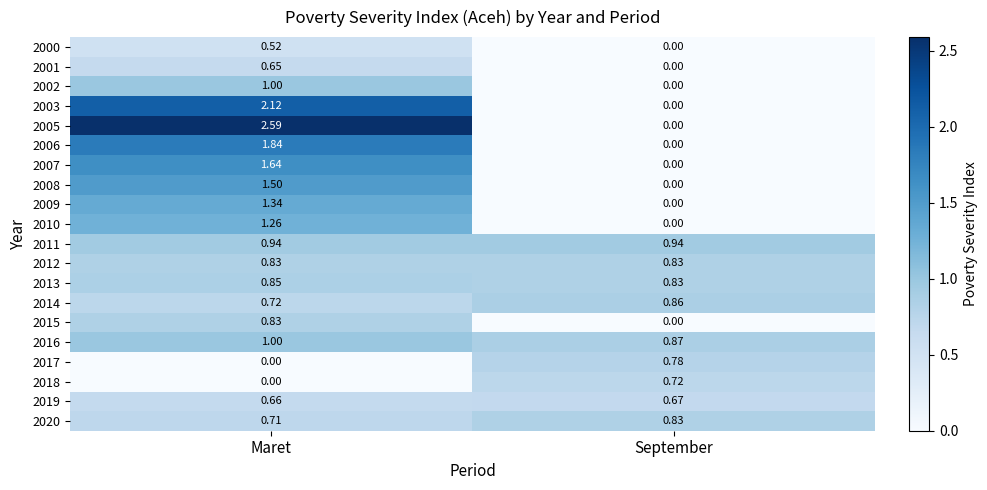

Is the value of 2020 at September greater than the value of 2017 at Maret?

Yes